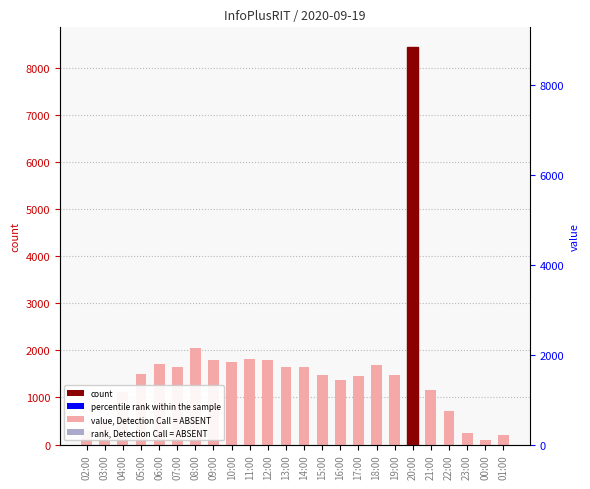

What is the greatest value displayed?

8442